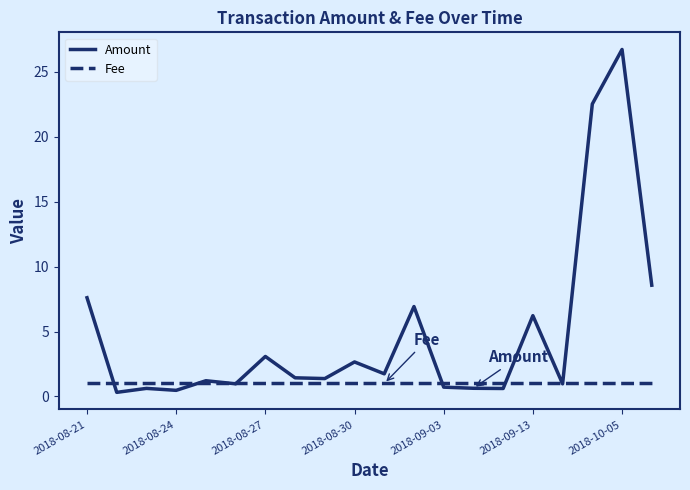

Which series has the largest total across all categories?

Amount